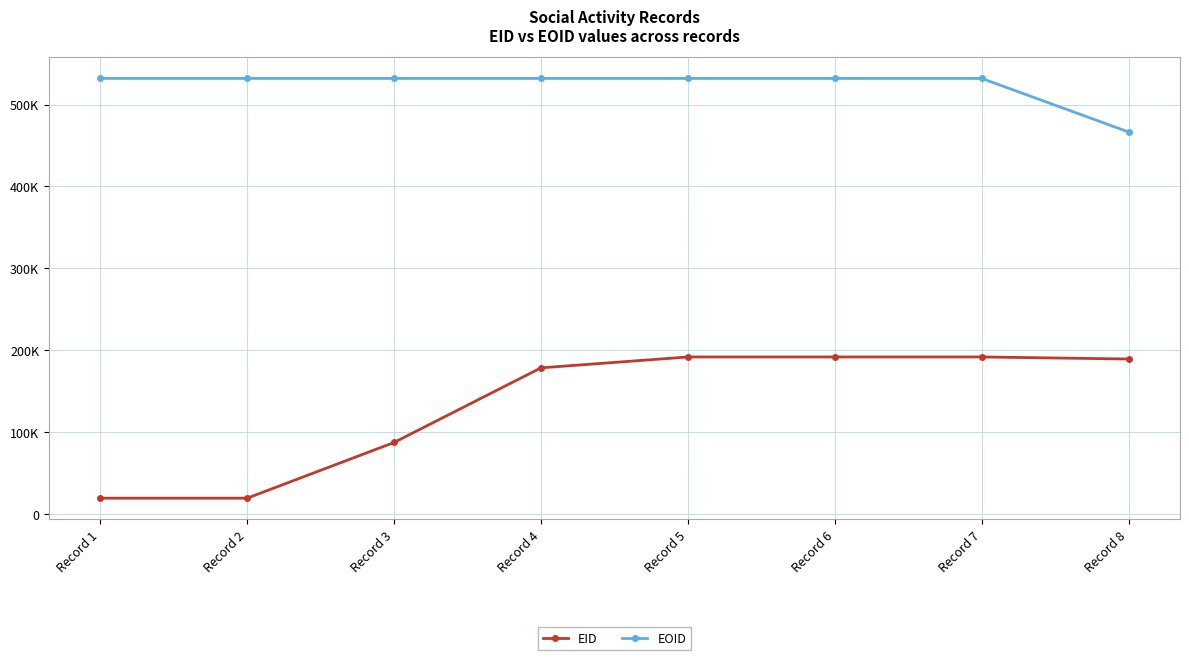

Which series changed the most between Record 4 and Record 8?

EOID